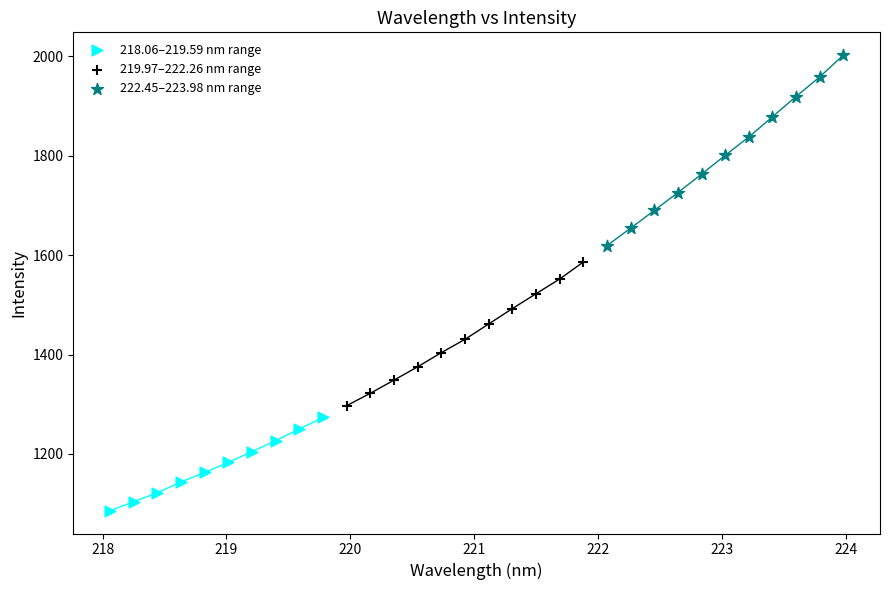

Which series reaches the minimum Y coordinate?

218.06–219.59 nm range